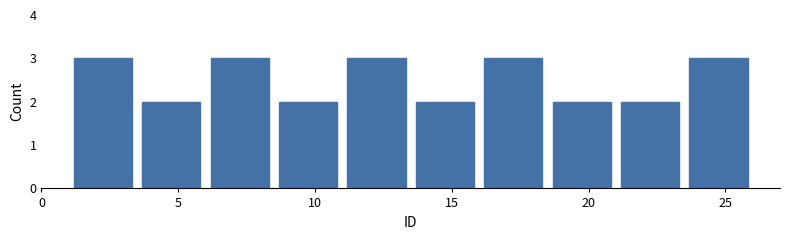

Reading left to right, transcribe this chart: for each bar, give the range it covers on the x-axis and its height. The values are not printed on the chart, so give them approximately, as read against the axis.

1.0 to 3.5: 3
3.5 to 6.0: 2
6.0 to 8.5: 3
8.5 to 11.0: 2
11.0 to 13.5: 3
13.5 to 16.0: 2
16.0 to 18.5: 3
18.5 to 21.0: 2
21.0 to 23.5: 2
23.5 to 26.0: 3